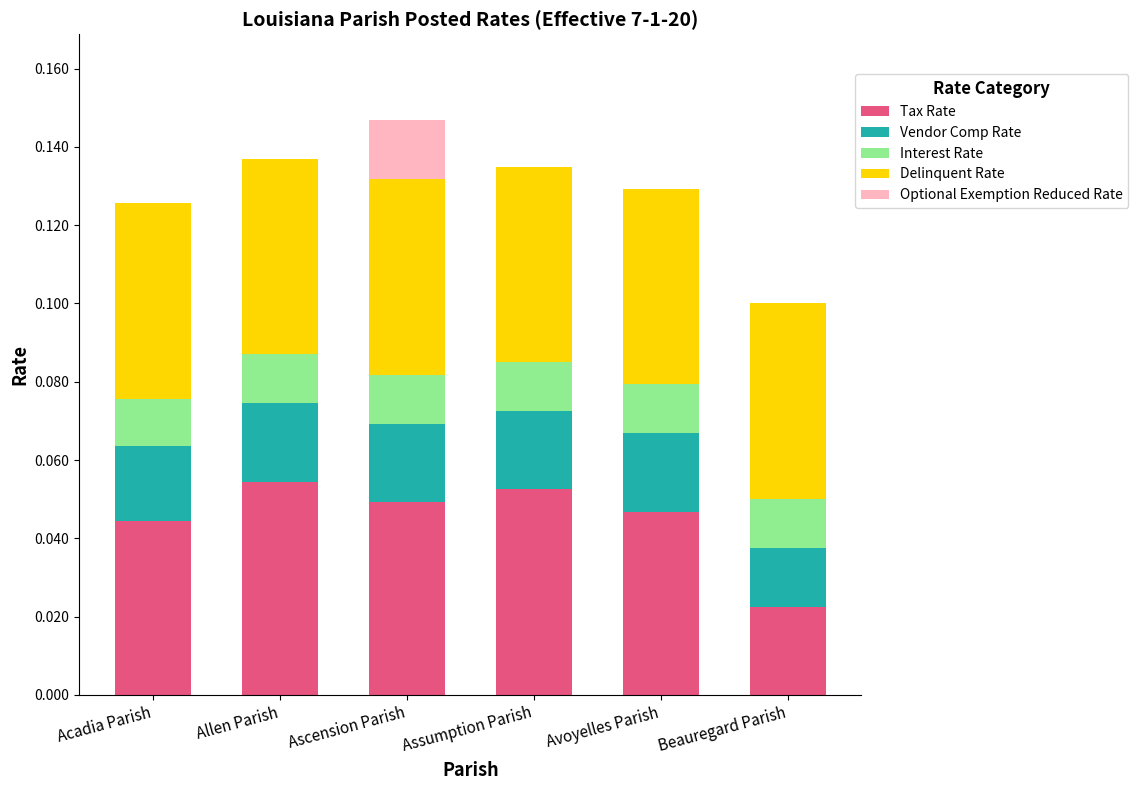

What are all the series names shown in the legend?

Tax Rate, Vendor Comp Rate, Interest Rate, Delinquent Rate, Optional Exemption Reduced Rate